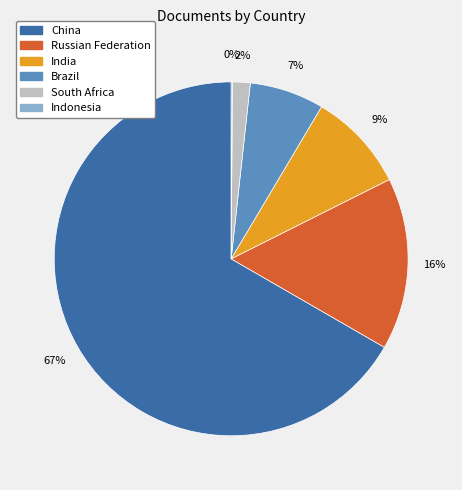

Which category has the biggest portion of the pie?

China